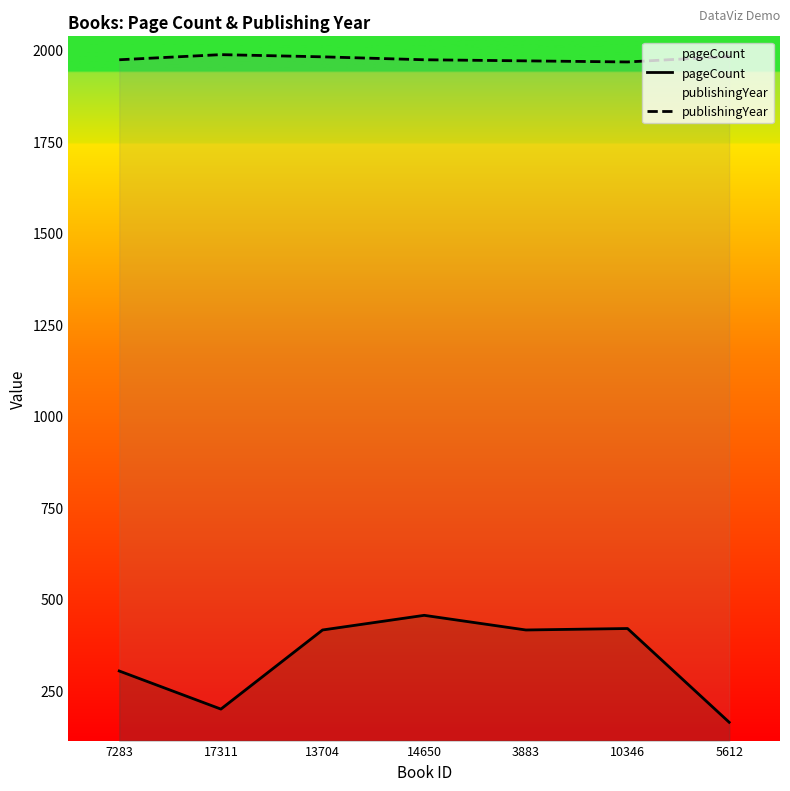

What position from the right is 14650?

4